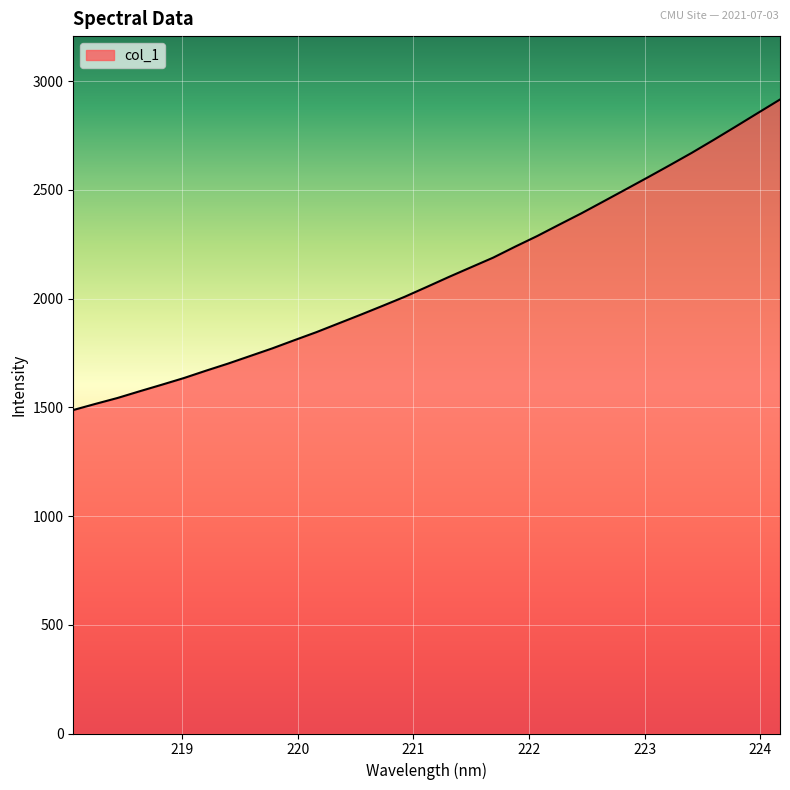

What is the difference between the maximum and minimum values?

1427.8